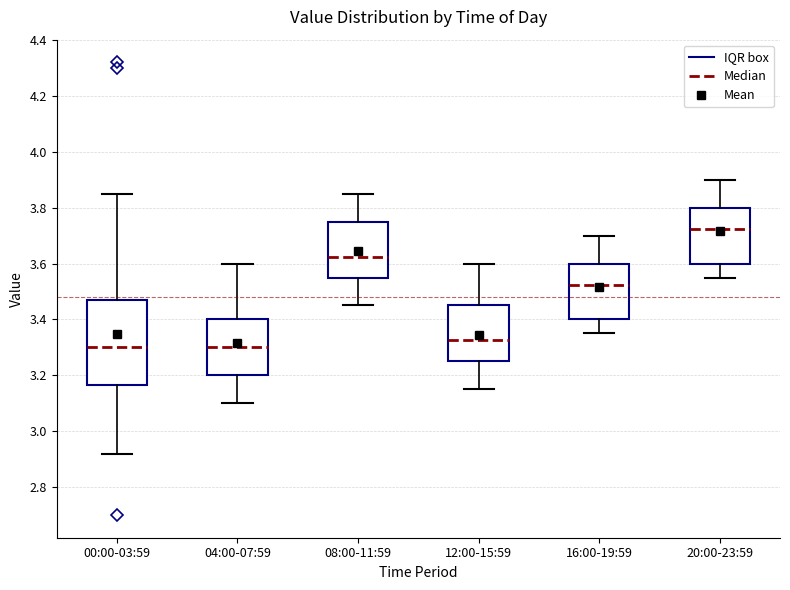

Reading left to right, transcribe this box plot: for each box, give where its median line is, the range the box spans, and where its two whiskers end, as read against the y-axis. The values are not printed on the chart, so give them approximately, as read against the axis.

00:00-03:59: median 3.30, box 3.16 to 3.48, whiskers 2.92 to 3.86
04:00-07:59: median 3.30, box 3.20 to 3.40, whiskers 3.10 to 3.60
08:00-11:59: median 3.62, box 3.56 to 3.76, whiskers 3.46 to 3.86
12:00-15:59: median 3.32, box 3.26 to 3.46, whiskers 3.16 to 3.60
16:00-19:59: median 3.52, box 3.40 to 3.60, whiskers 3.36 to 3.70
20:00-23:59: median 3.72, box 3.60 to 3.80, whiskers 3.56 to 3.90